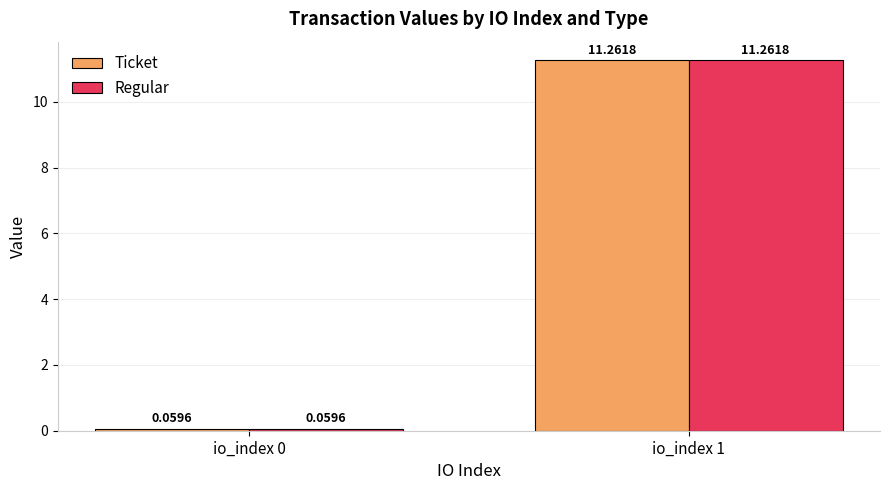

What is the value of the Regular bar at the 2nd from the left?

11.3